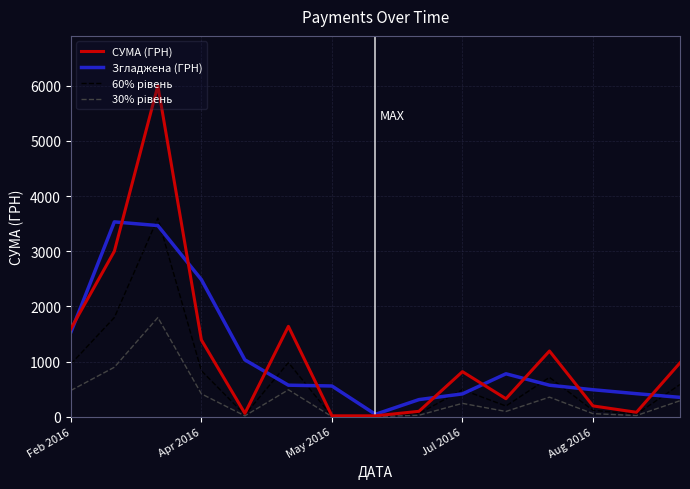

Does the chart have visible grid lines?

Yes